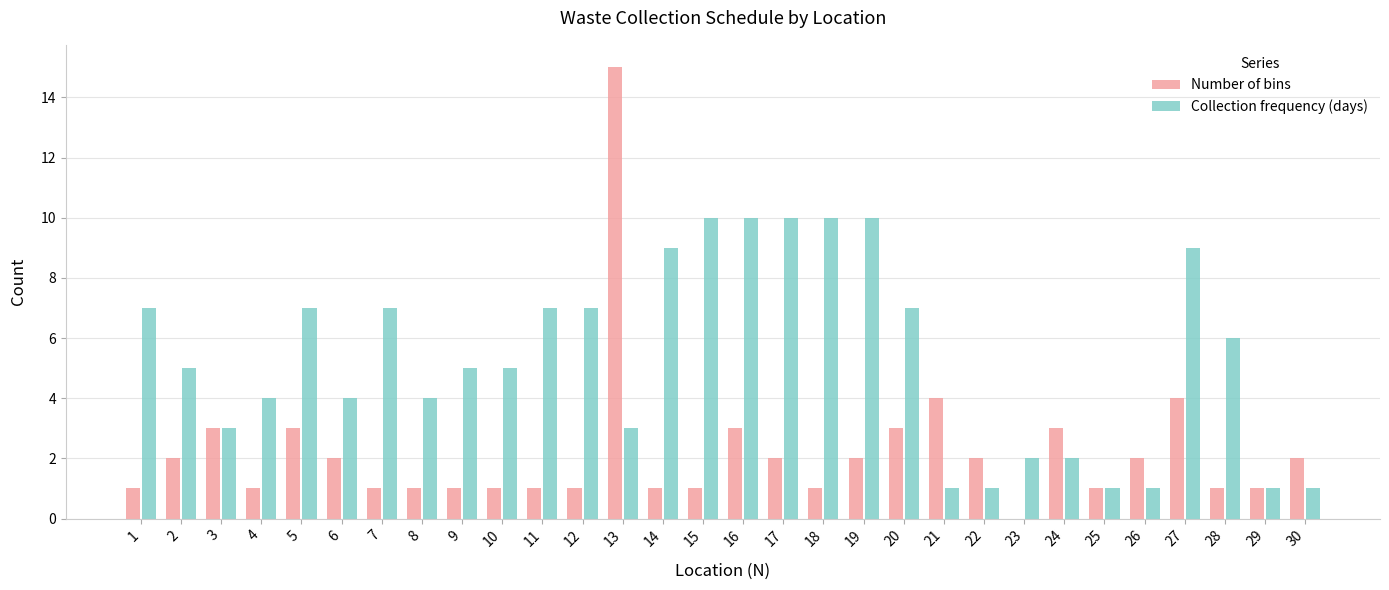

Is the value of Collection frequency (days) at 8 greater than the value of Number of bins at 23?

Yes